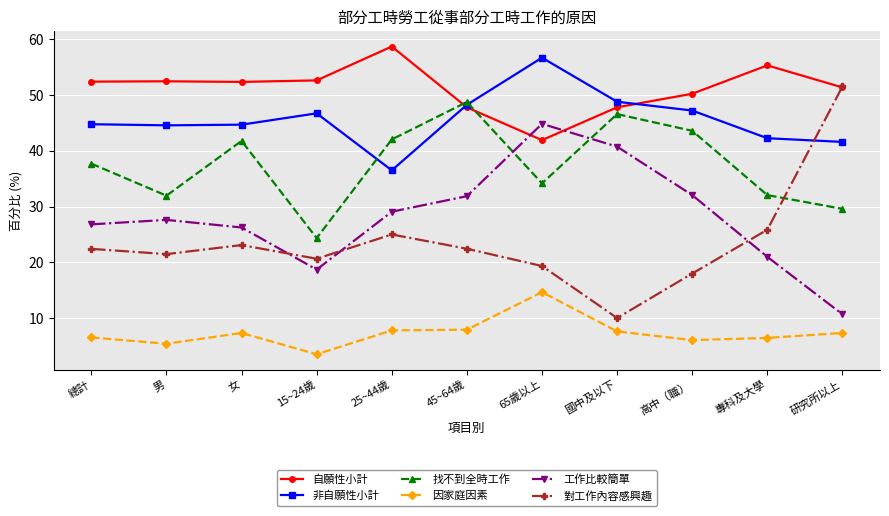

Between 15~24歲 and 專科及大學, which series saw the biggest shift?

找不到全時工作